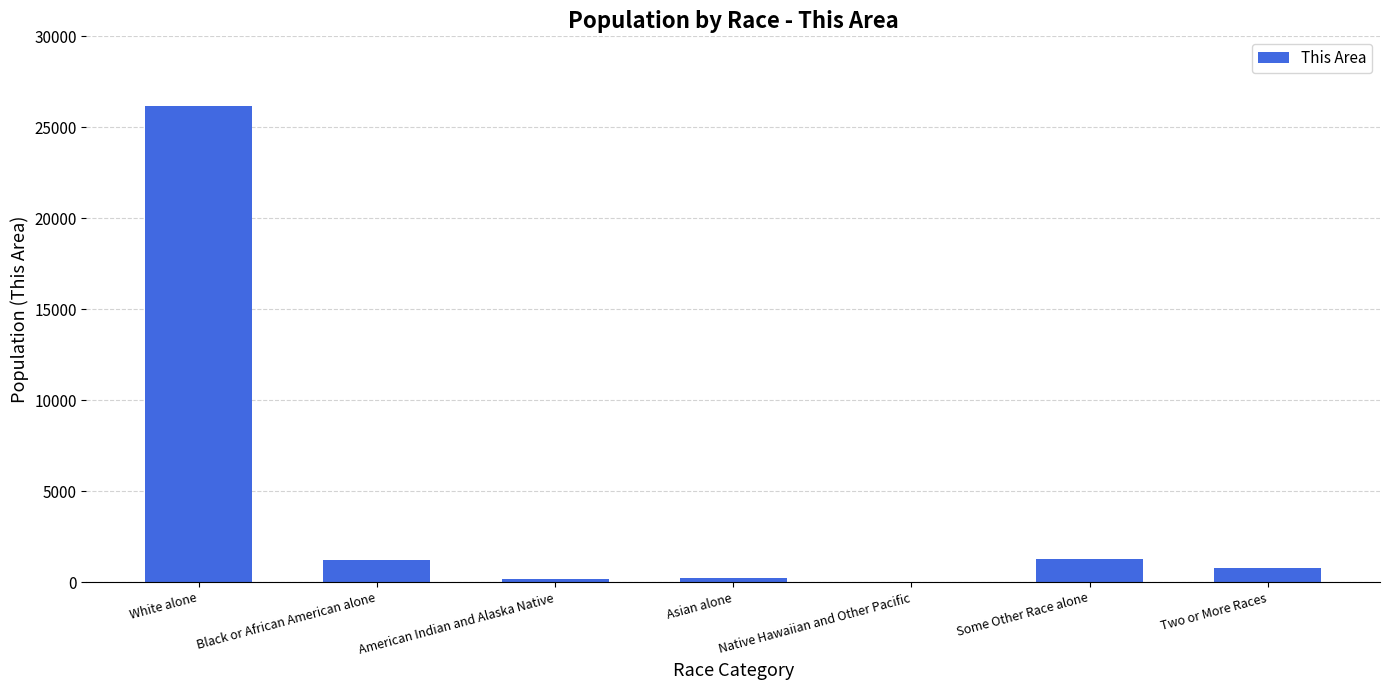

Is it true that the value at Some Other Race alone is 1277?

True